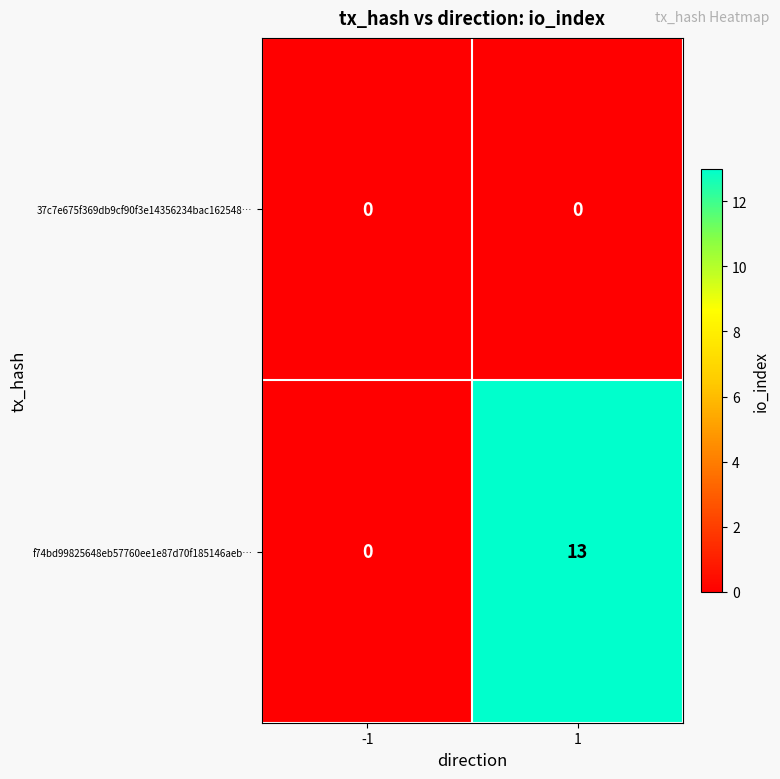

Read the f74bd99825648eb57760ee1e87d70f185146aeb… value at 1.

13